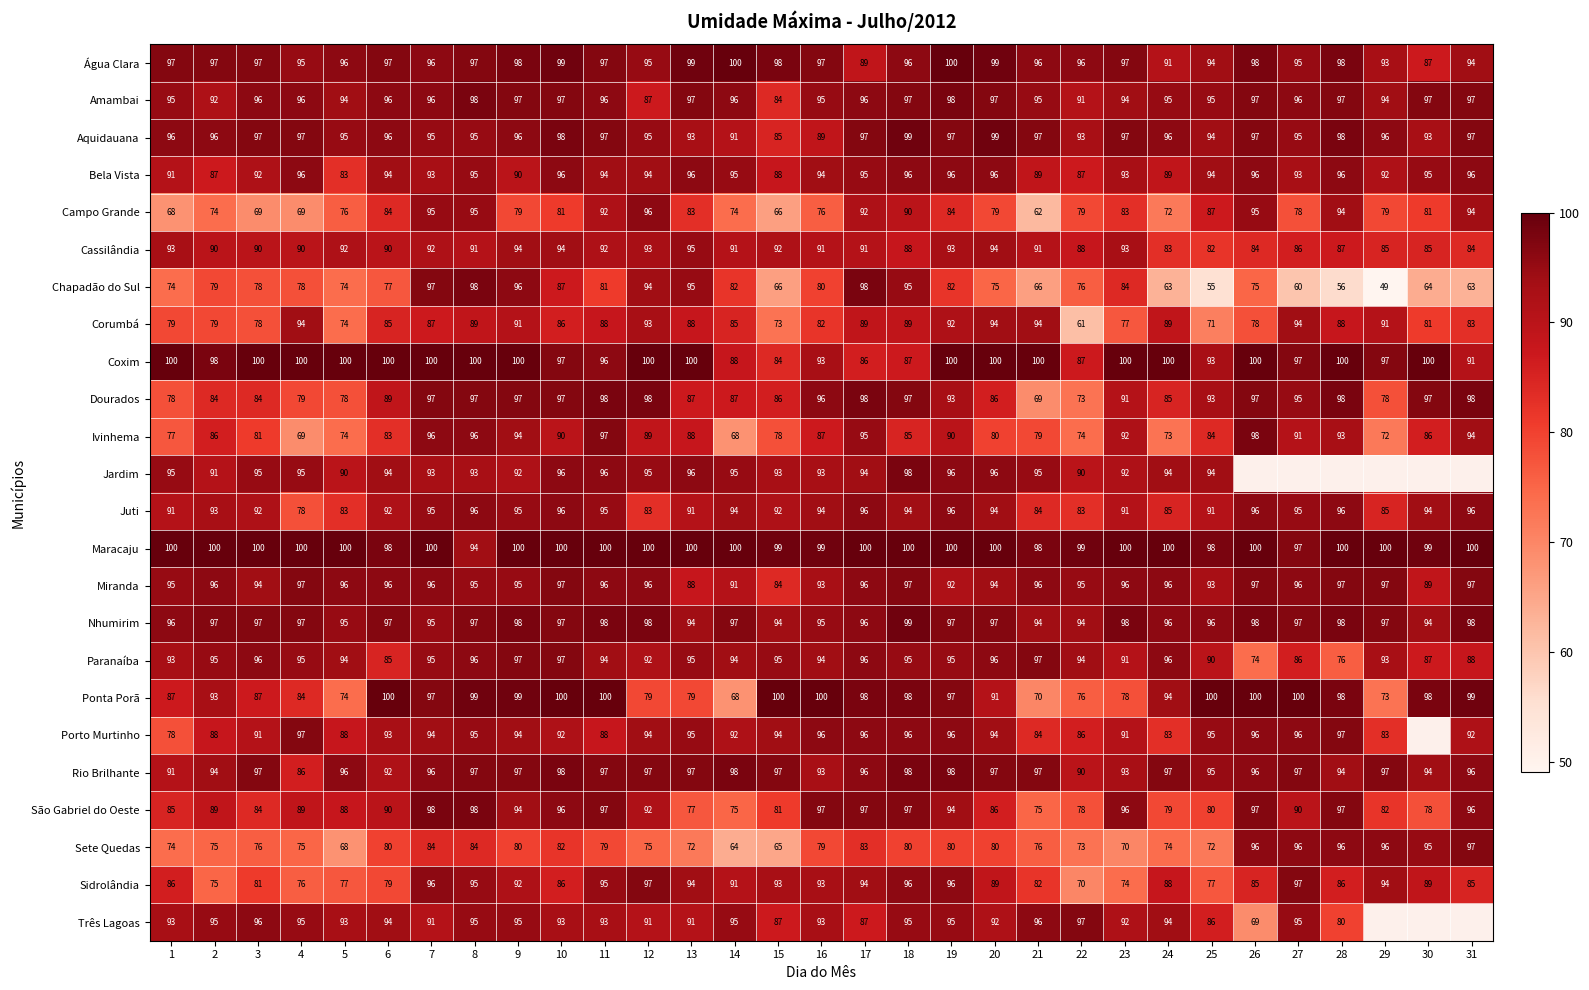

Is the value of Chapadão do Sul at 14 greater than the value of Miranda at 6?

No